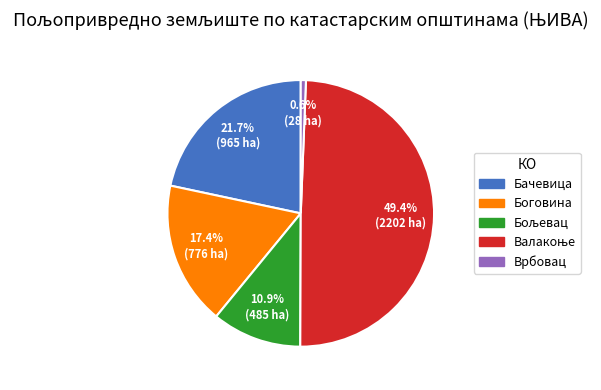

Which slice is the smallest?

Врбовац